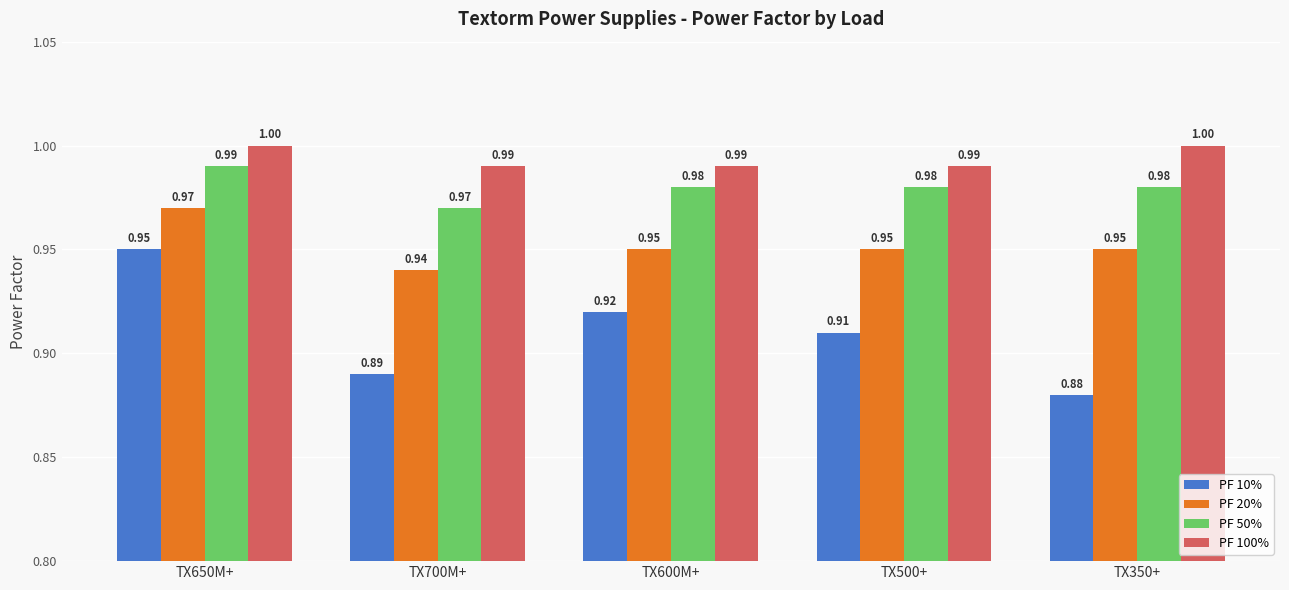

Rank the series by their average value, from highest to lowest.

PF 100%, PF 50%, PF 20%, PF 10%